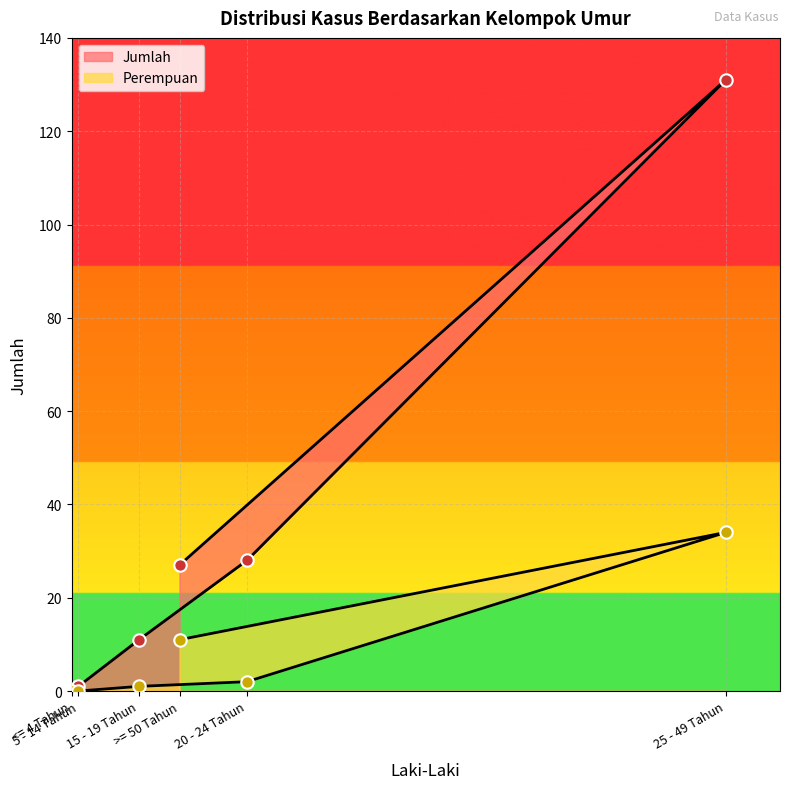

At how many categories does at least one series exceed 54?

1